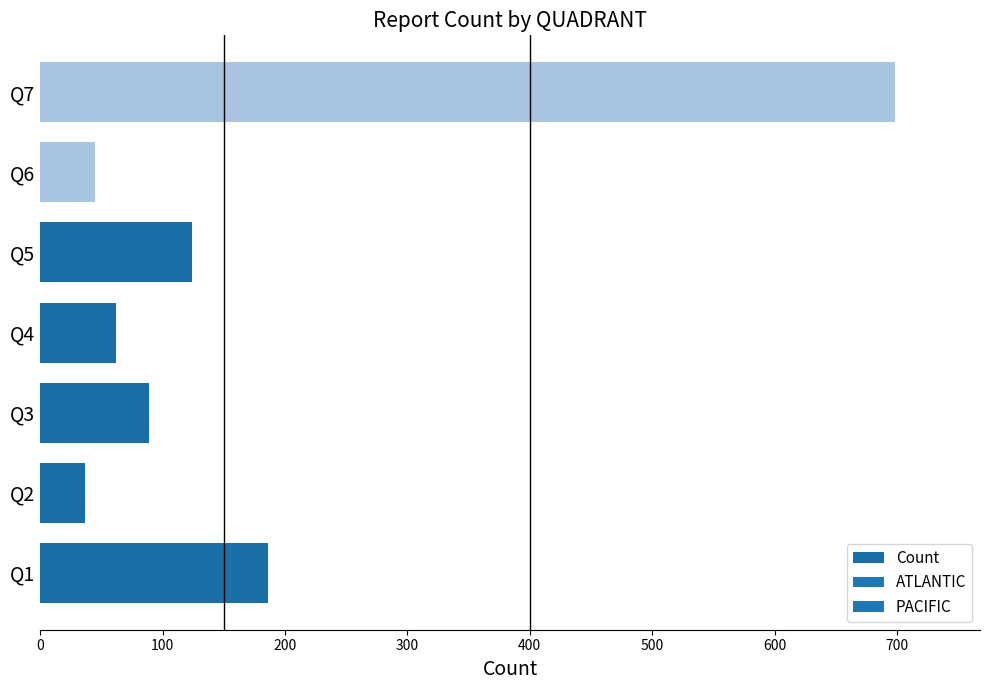

What is the difference between the maximum and minimum values?

661